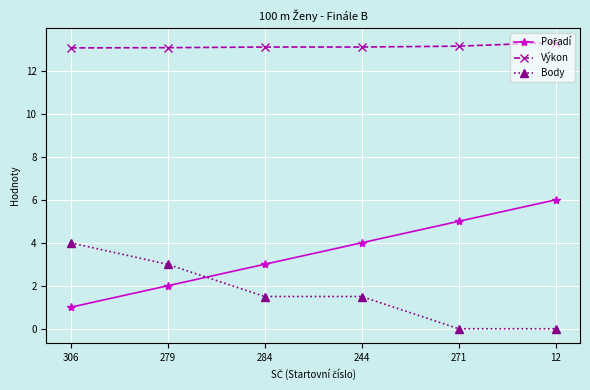

What is the total value across all series at 306?

18.1